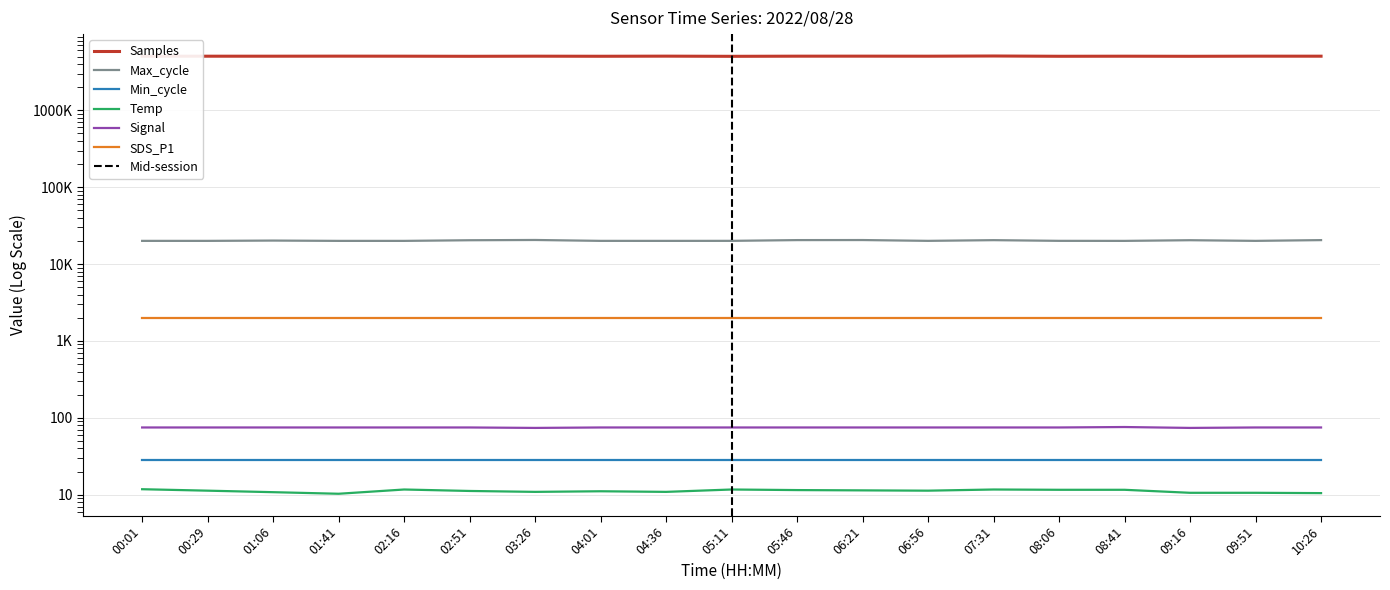

Which series has the largest total across all categories?

Samples